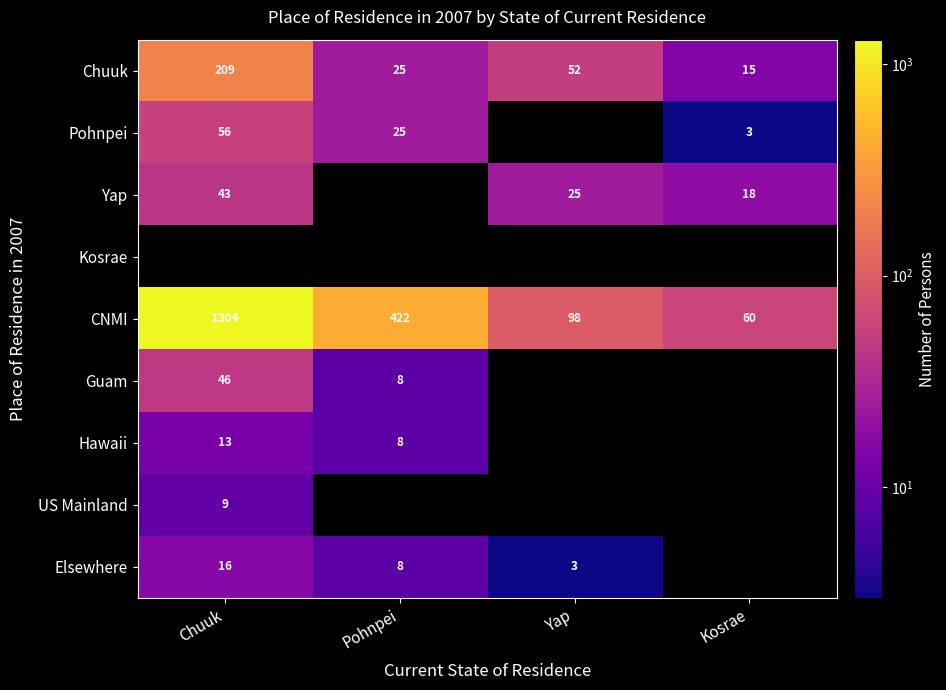

The Elsewhere series shows 3 at Yap. True or false?

True